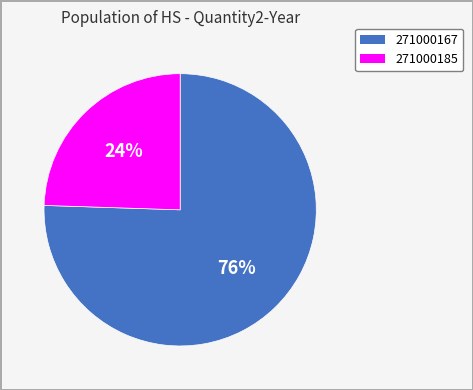

What is the smallest slice in the pie chart?

271000185